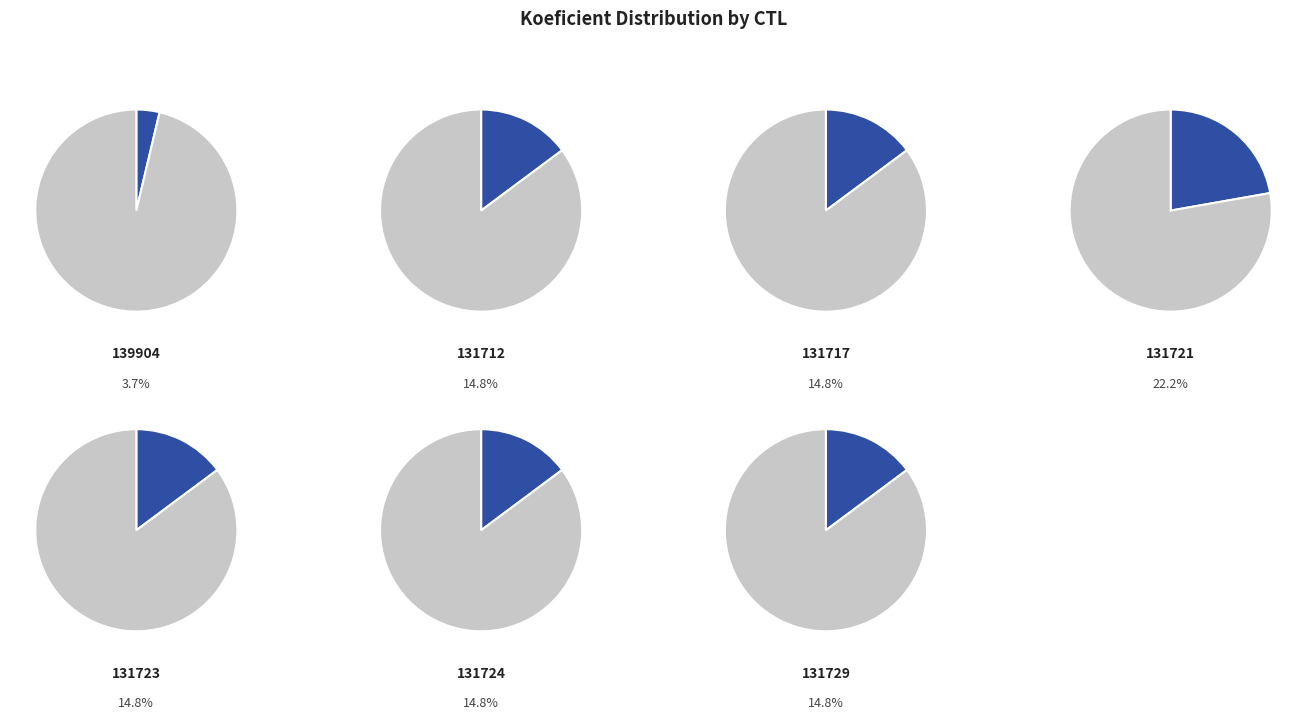

What percentage do 131721 and 131724 together represent?

37.0%